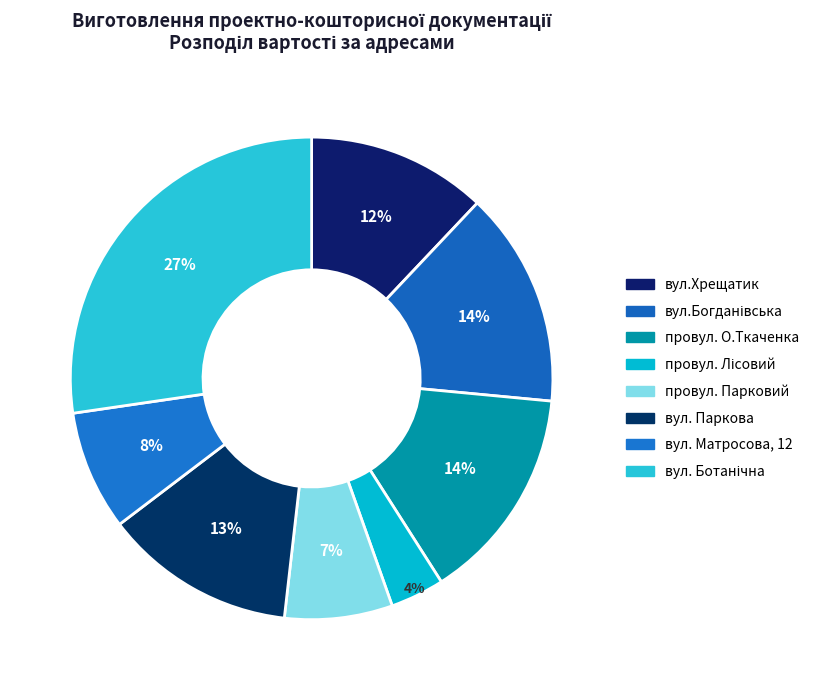

What percentage is the вул. Матросова, 12 slice, to the nearest percent?

8%